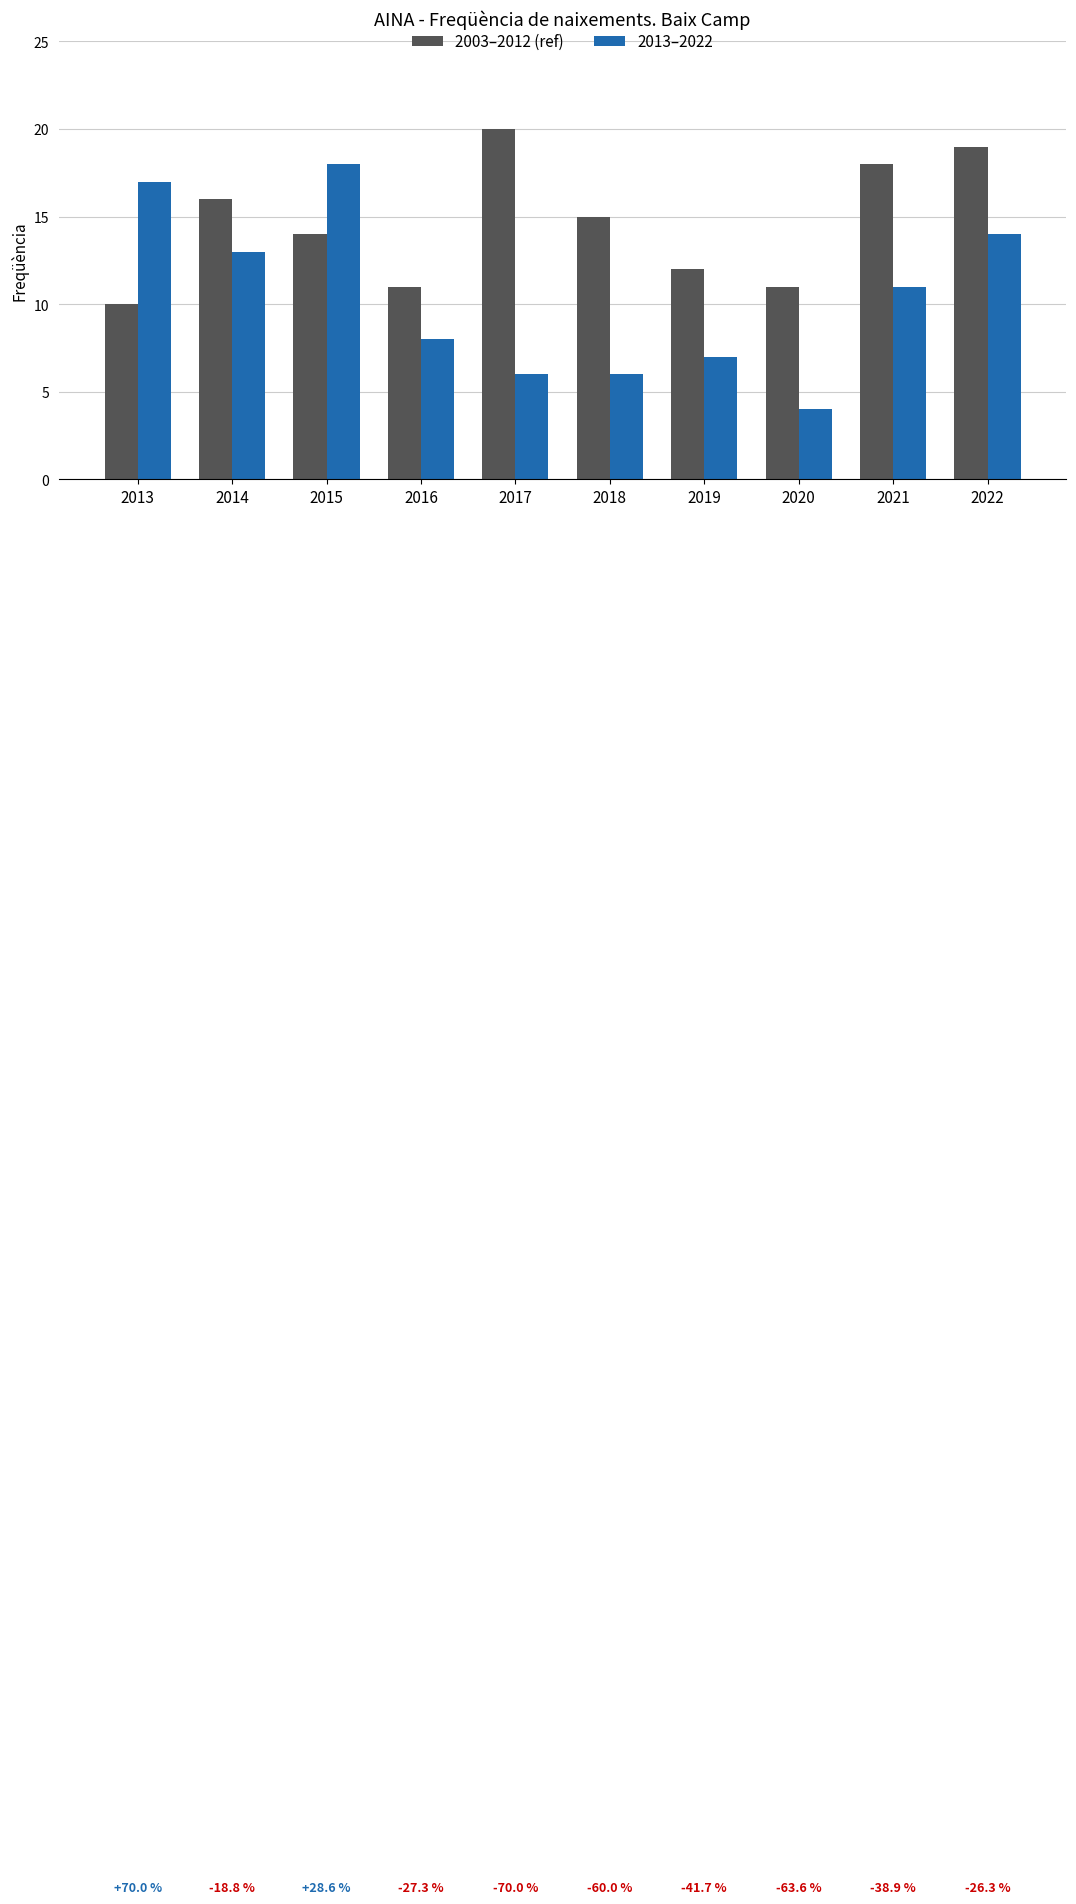

At 2016, list the series in order from smallest to largest.

2013–2022, 2003–2012 (ref)